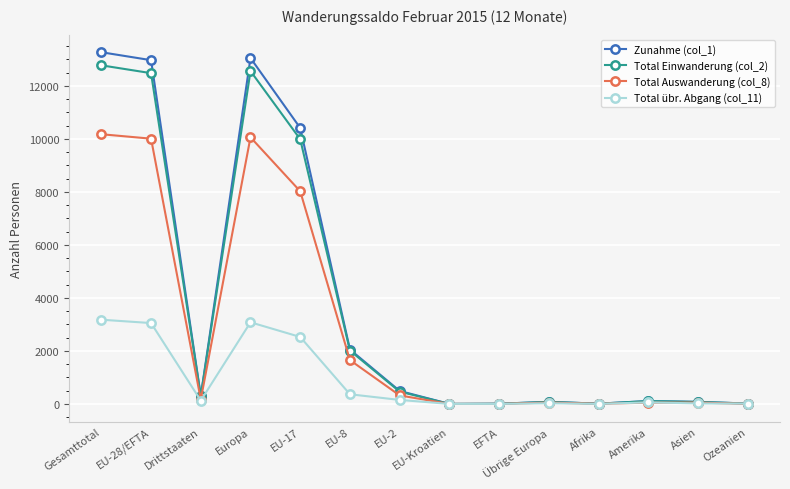

What position from the left is Europa?

4